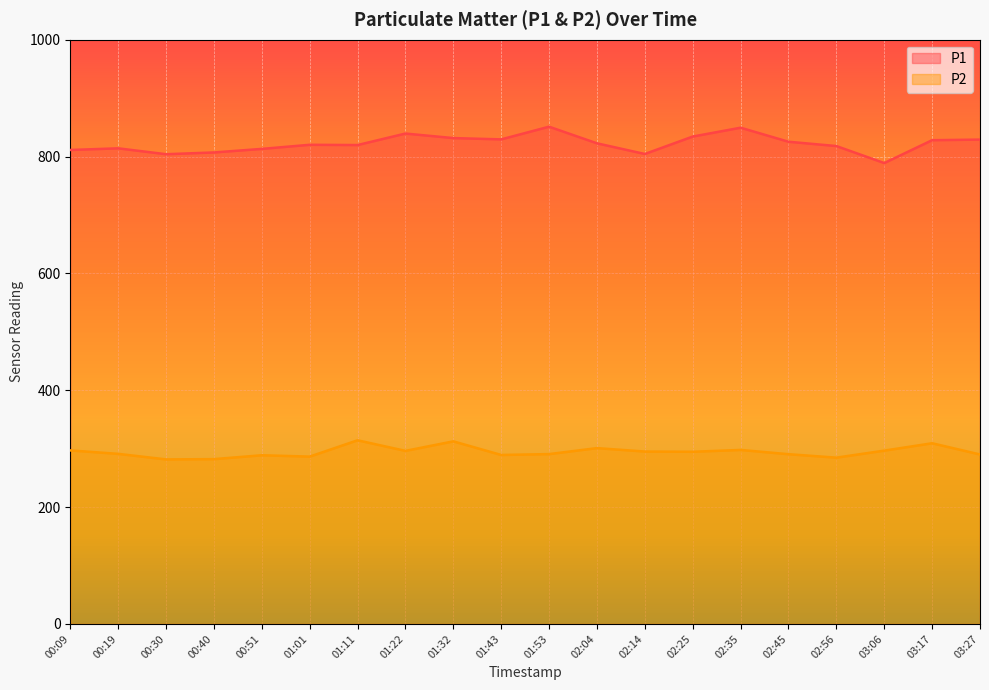

What is the label of the 19th point from the right?

00:19